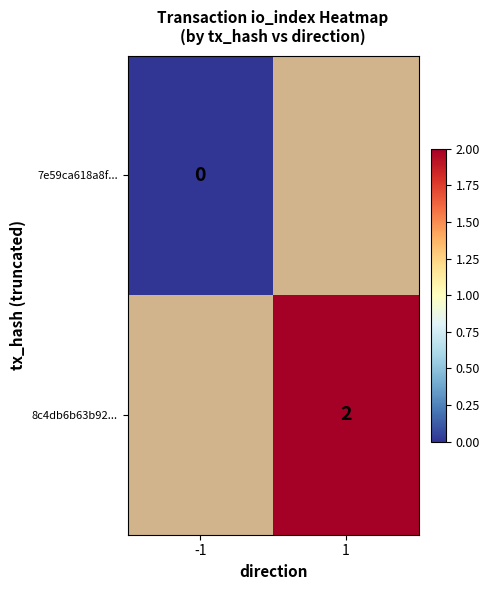

What is the greatest value displayed?

2.0